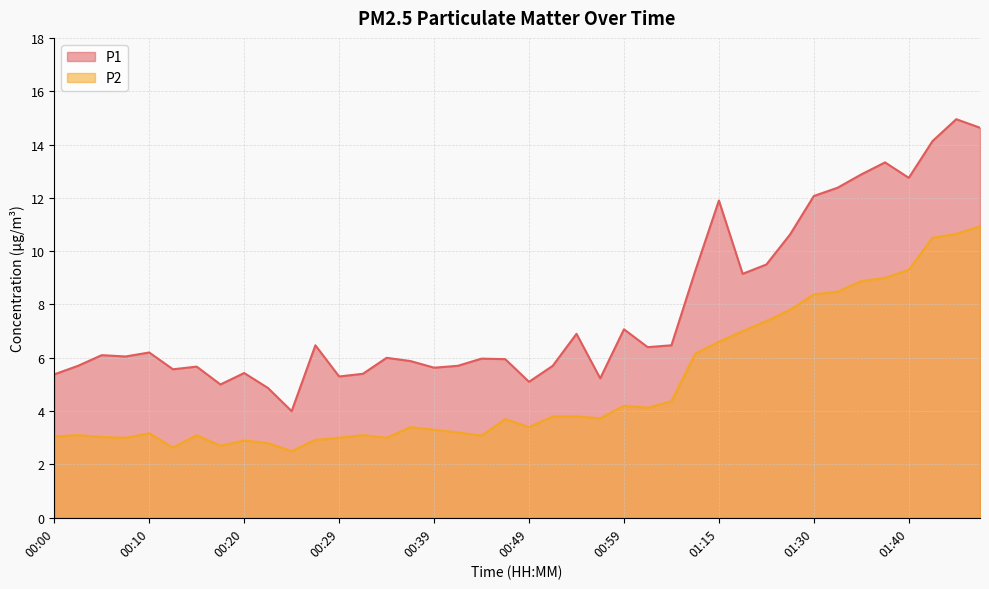

What is the spread (max minus min) of values at 00:42?

2.5